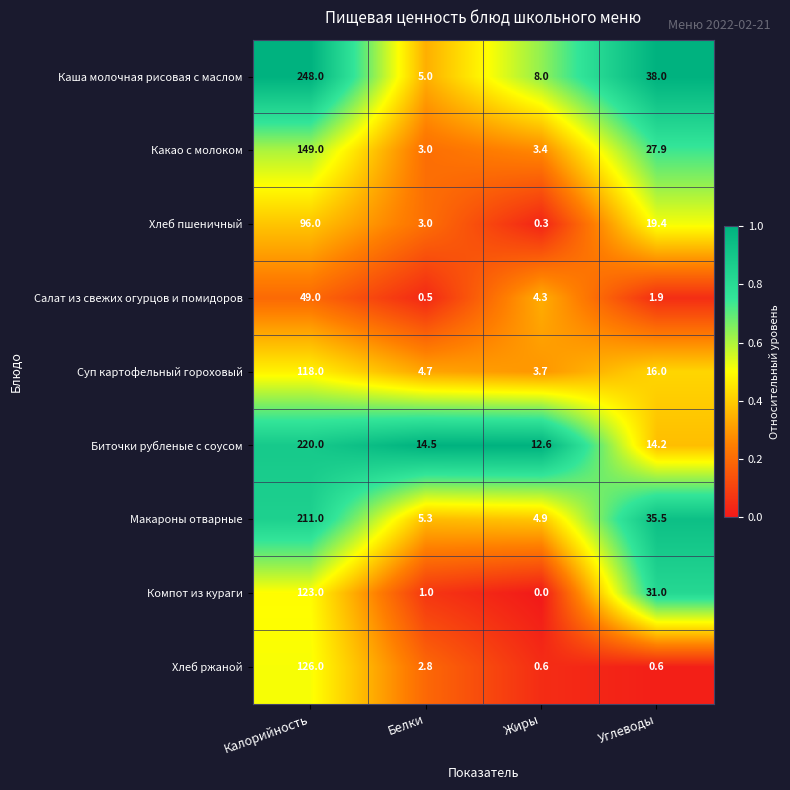

At how many categories does at least one series exceed 0?

4